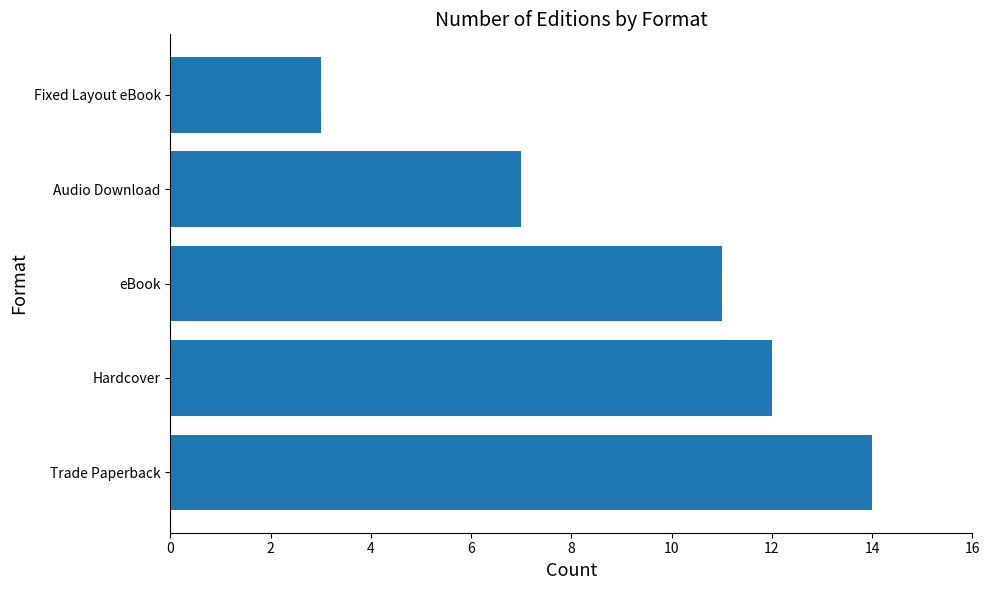

Reading bottom to top, list all the values displayed in this chart.

14	12	11	7	3